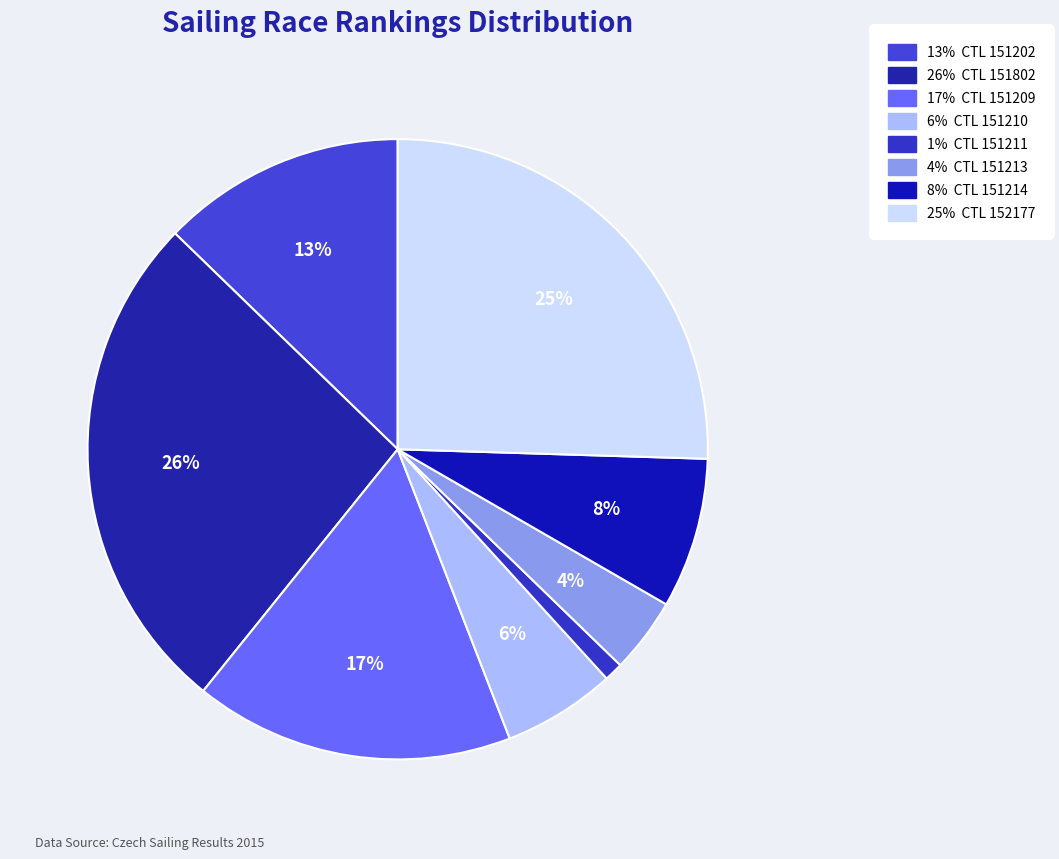

Does any single category account for the majority?

No